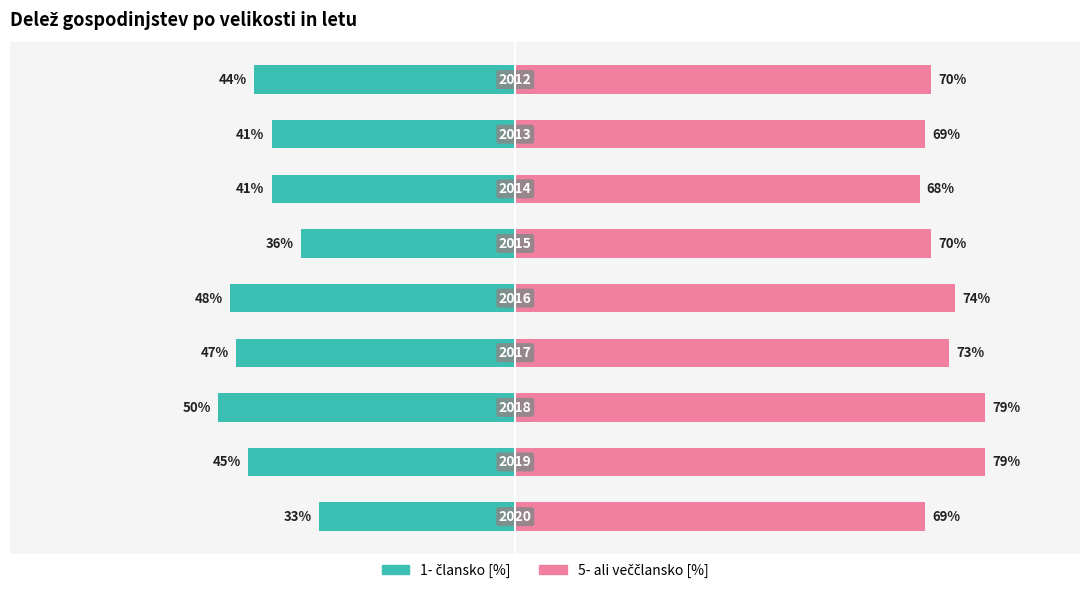

Rank the series at 60 from highest to lowest value.

5- ali veččlansko [%], 1- člansko [%]